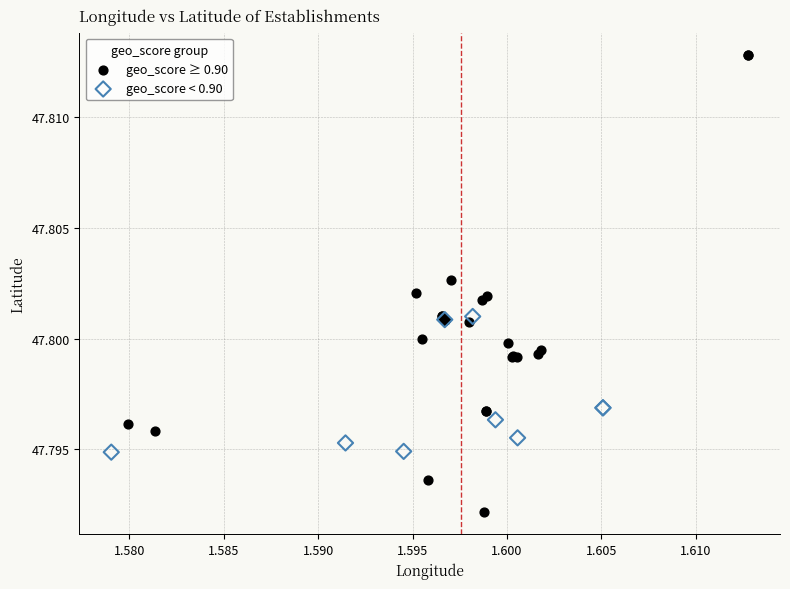

Which series contains the lowest Y value?

geo_score ≥ 0.90